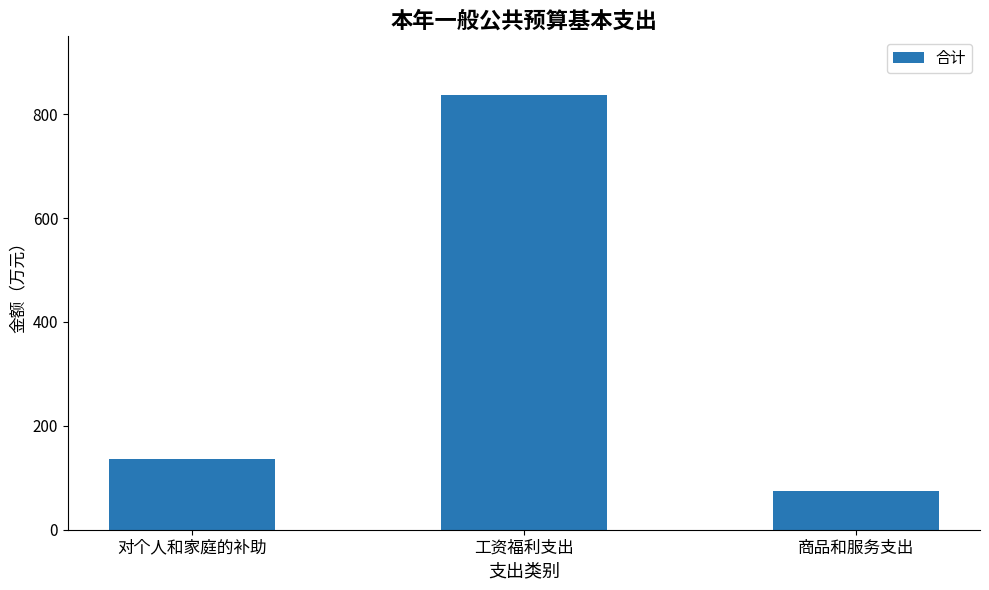

Reading right to left, what are all the values shown in this chart?

73.9	837.8	136.5